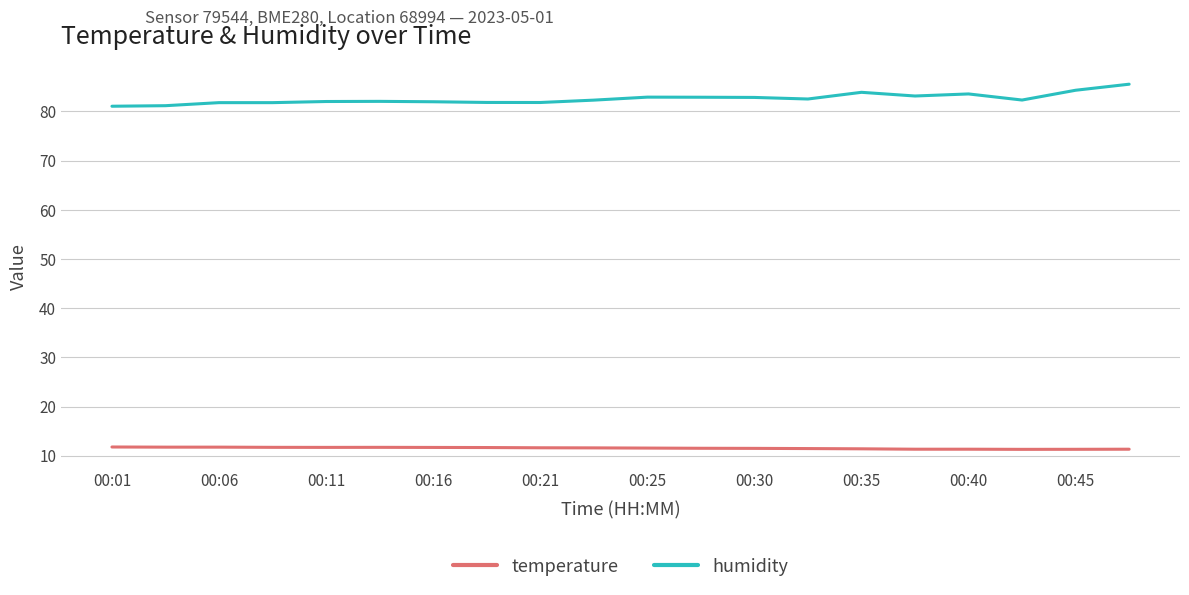

What is the average value of the humidity series?

82.6